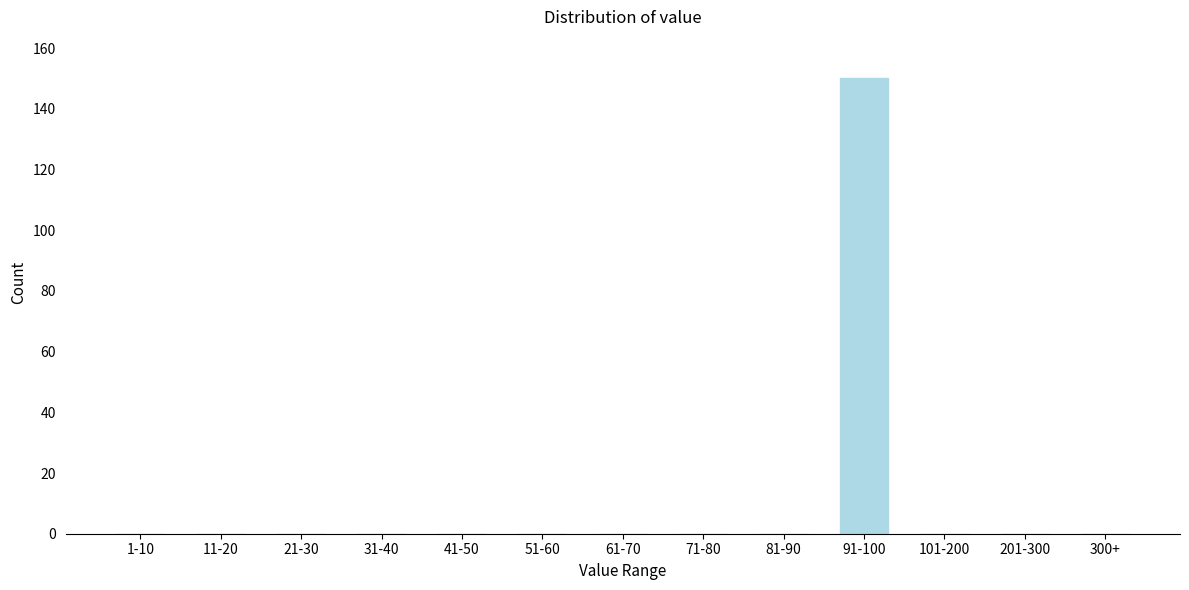

Reading left to right, extract all data points from this chart.

1-10=0	11-20=0	21-30=0	31-40=0	41-50=0	51-60=0	61-70=0	71-80=0	81-90=0	91-100=150	101-200=0	201-300=0	300+=0